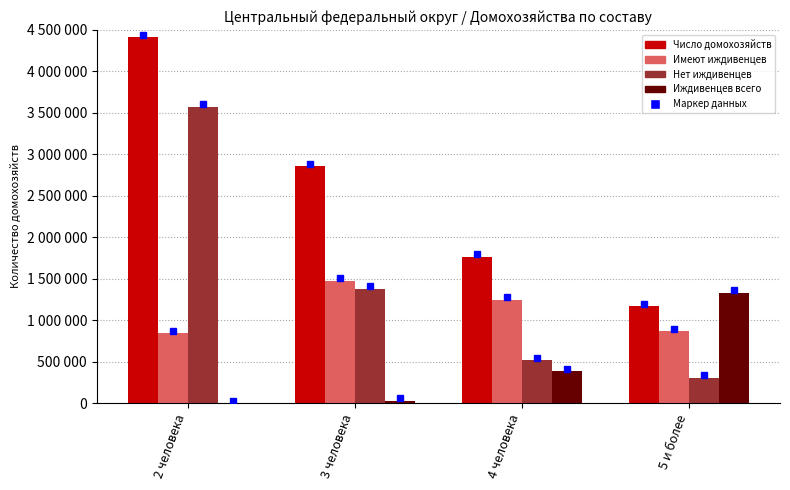

Which series has the largest range (max minus min)?

Нет иждивенцев